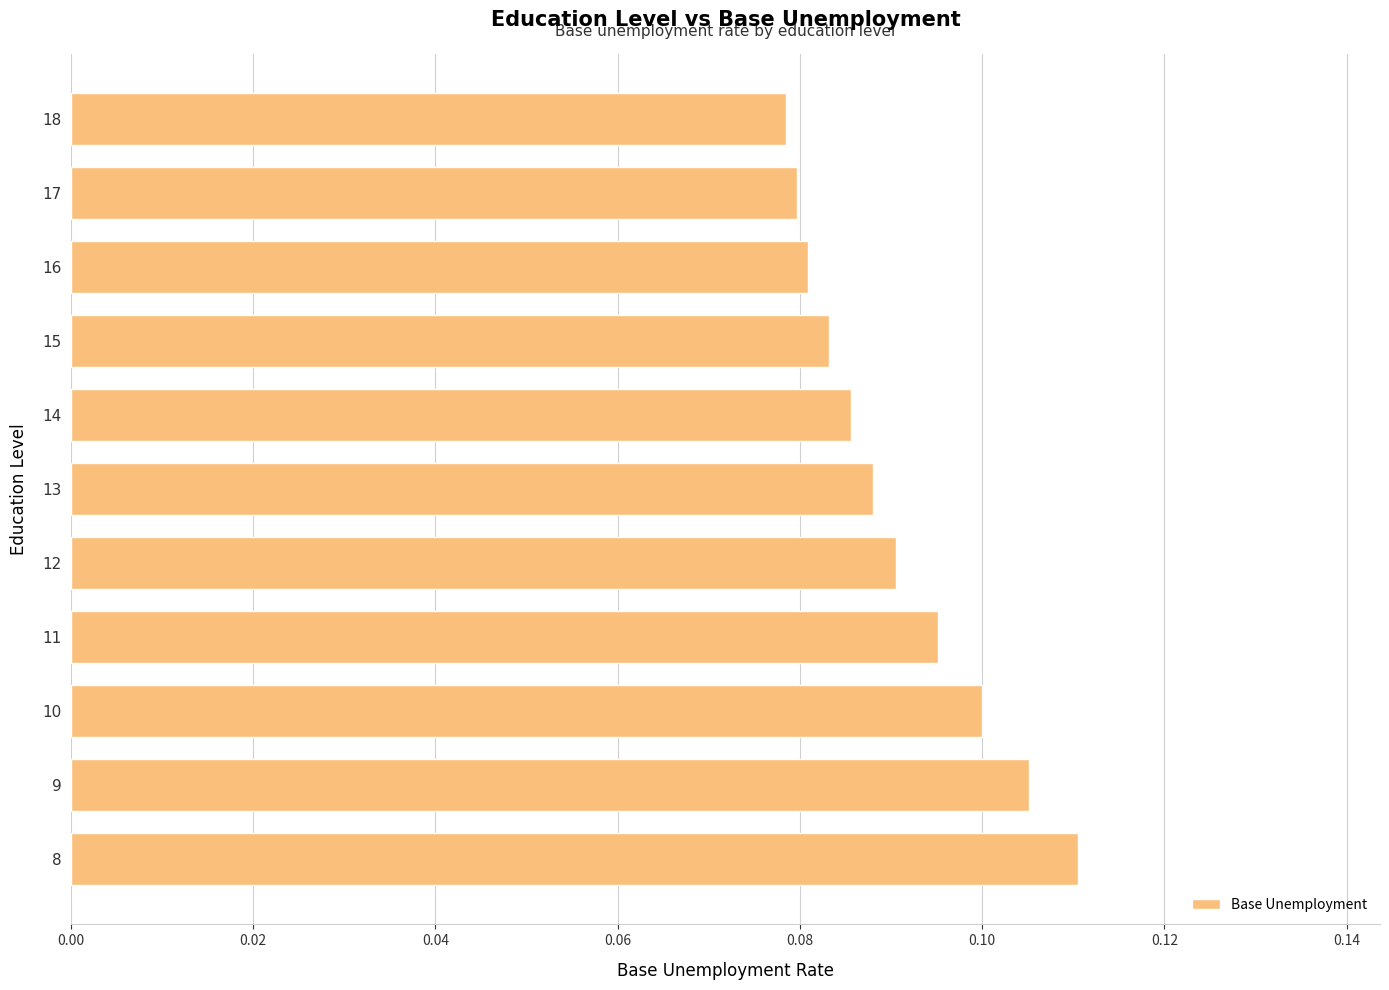

Between 10 and 17, which is larger?

10